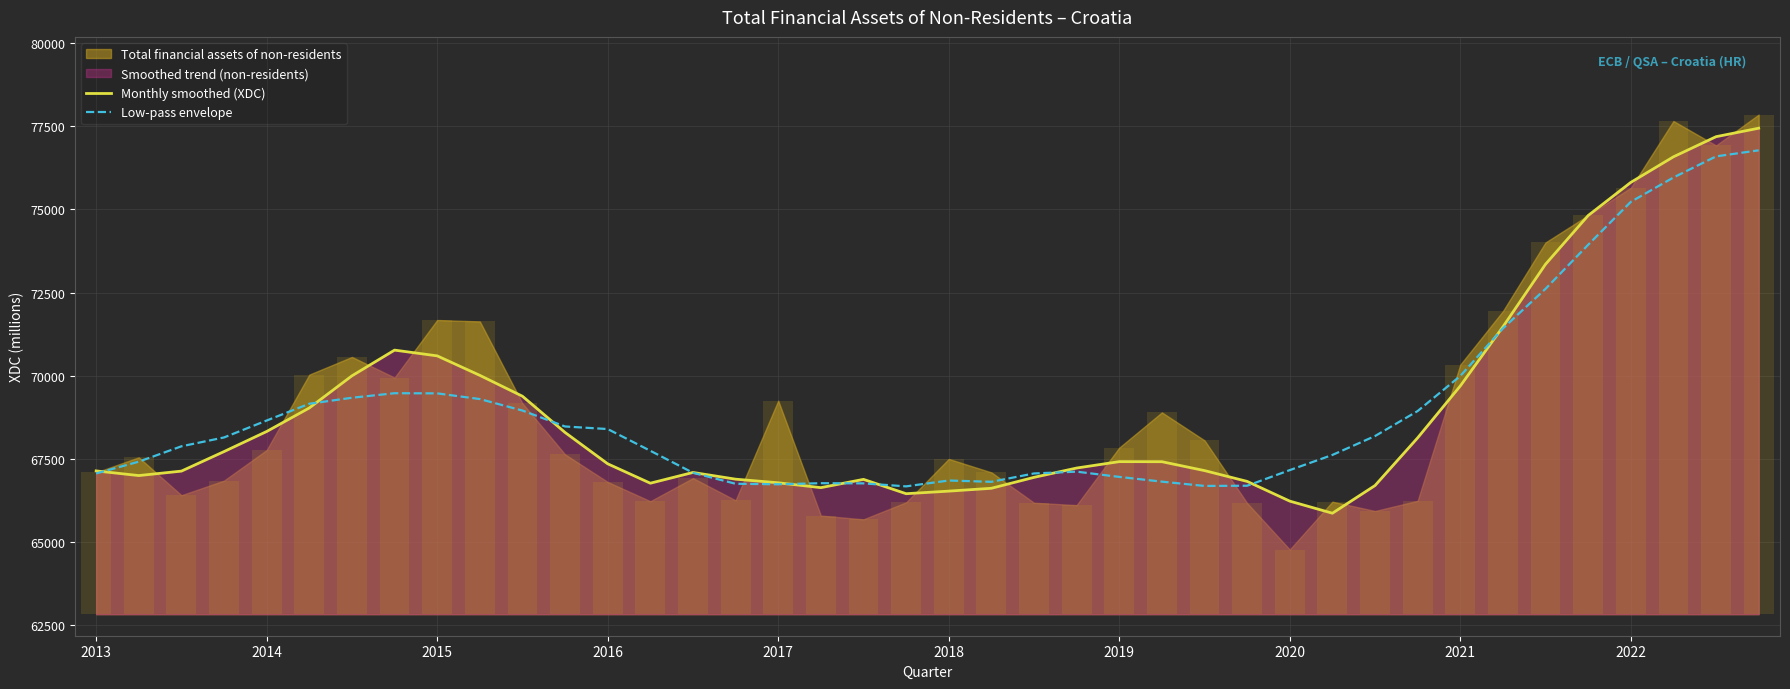

What is the value of the Monthly smoothed (XDC) bar at the 18th from the left?

66636.9